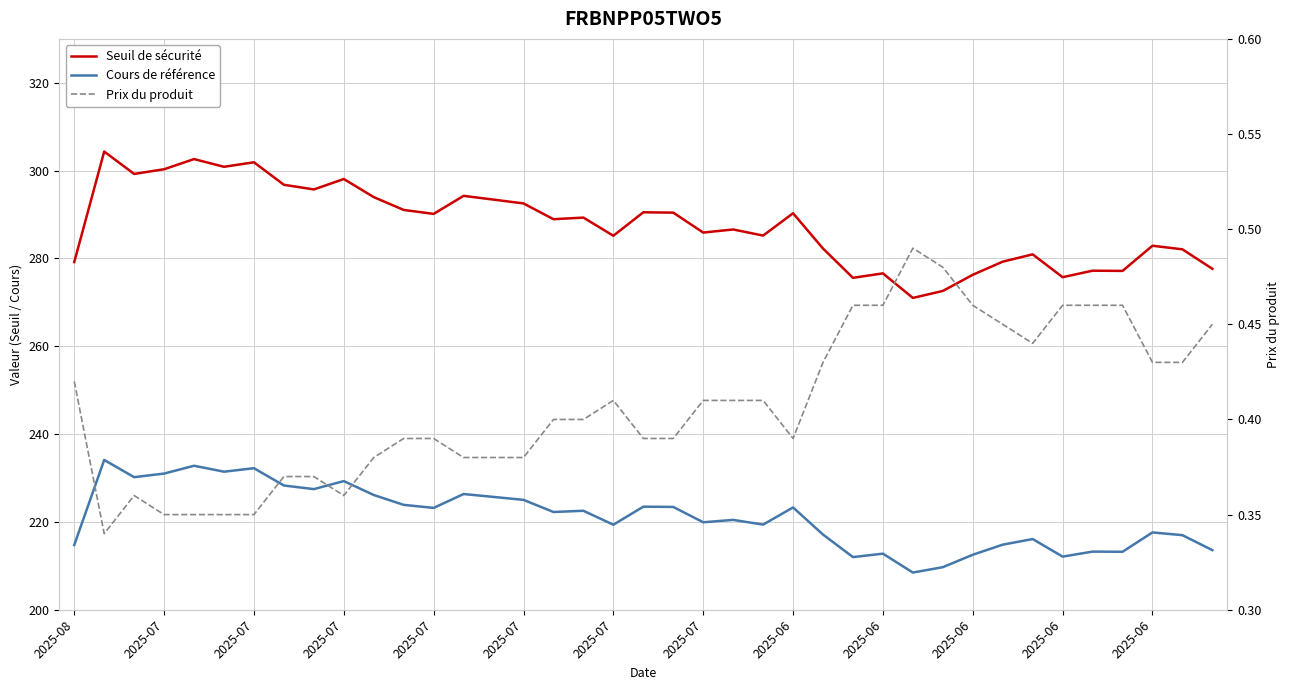

What is the label of the 4th point from the left?

2025-07